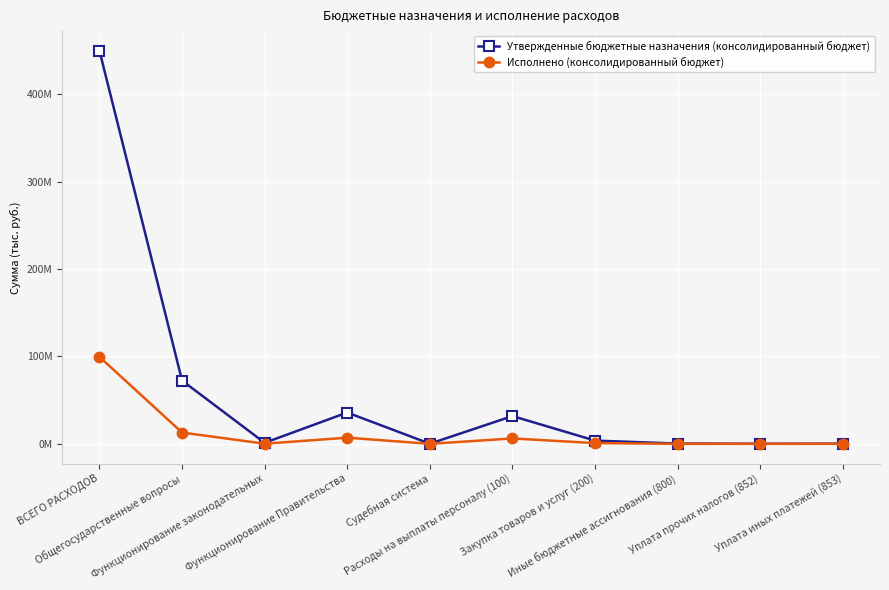

What is the difference between the second highest and second lowest values in the Исполнено (консолидированный бюджет) series?

12950795.5